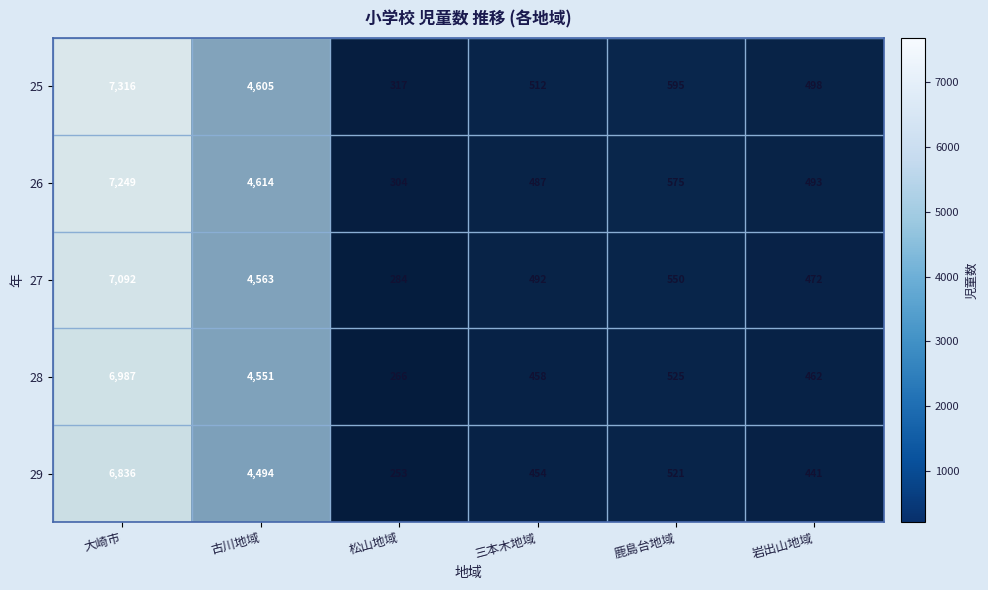

Which series changed the most between 古川地域 and 鹿島台地域?

26